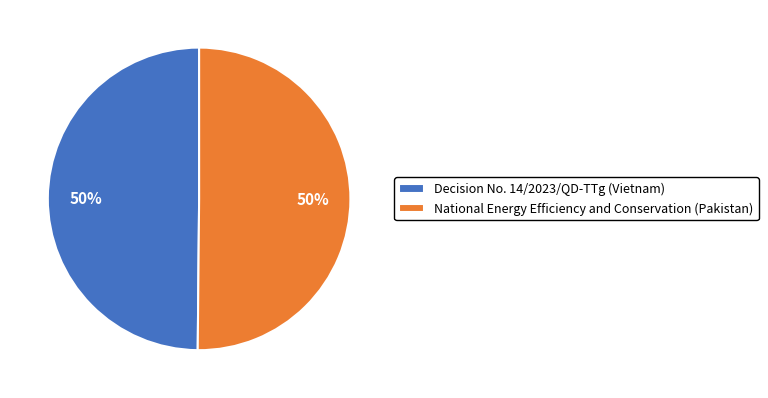

How many slices are in this pie chart?

2